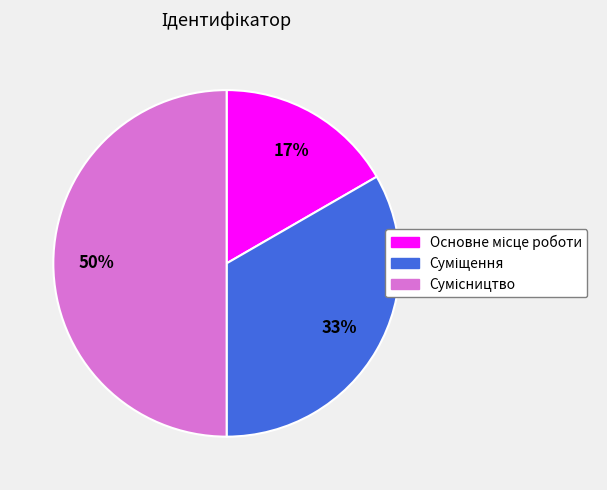

To the nearest percent, what is the average slice percentage?

33%